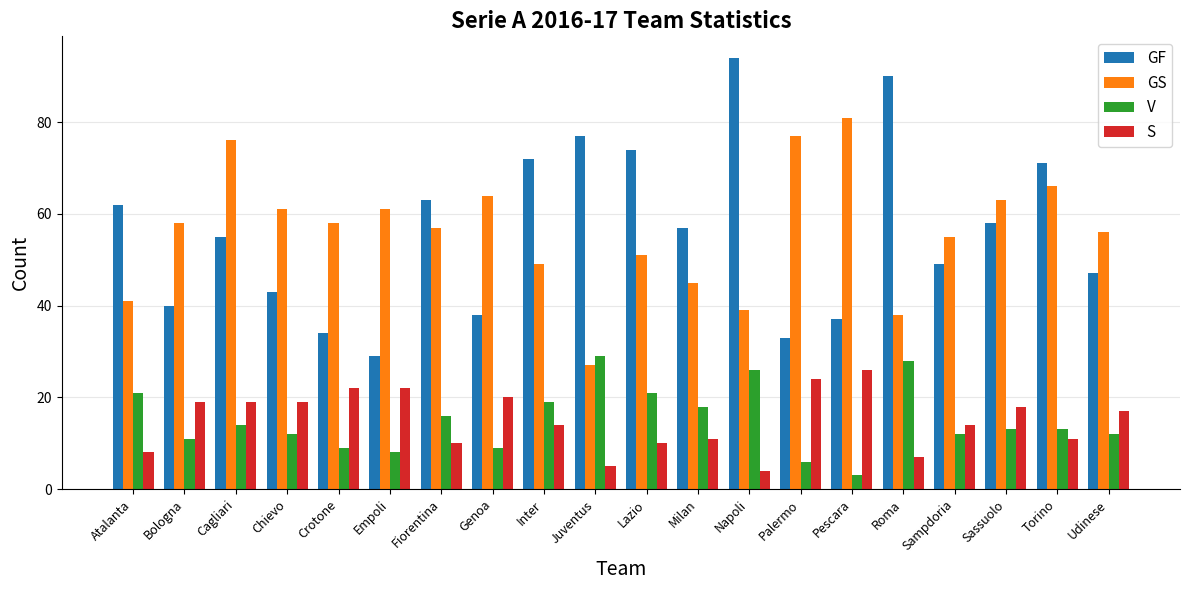

What is the spread (max minus min) of values at Udinese?

44